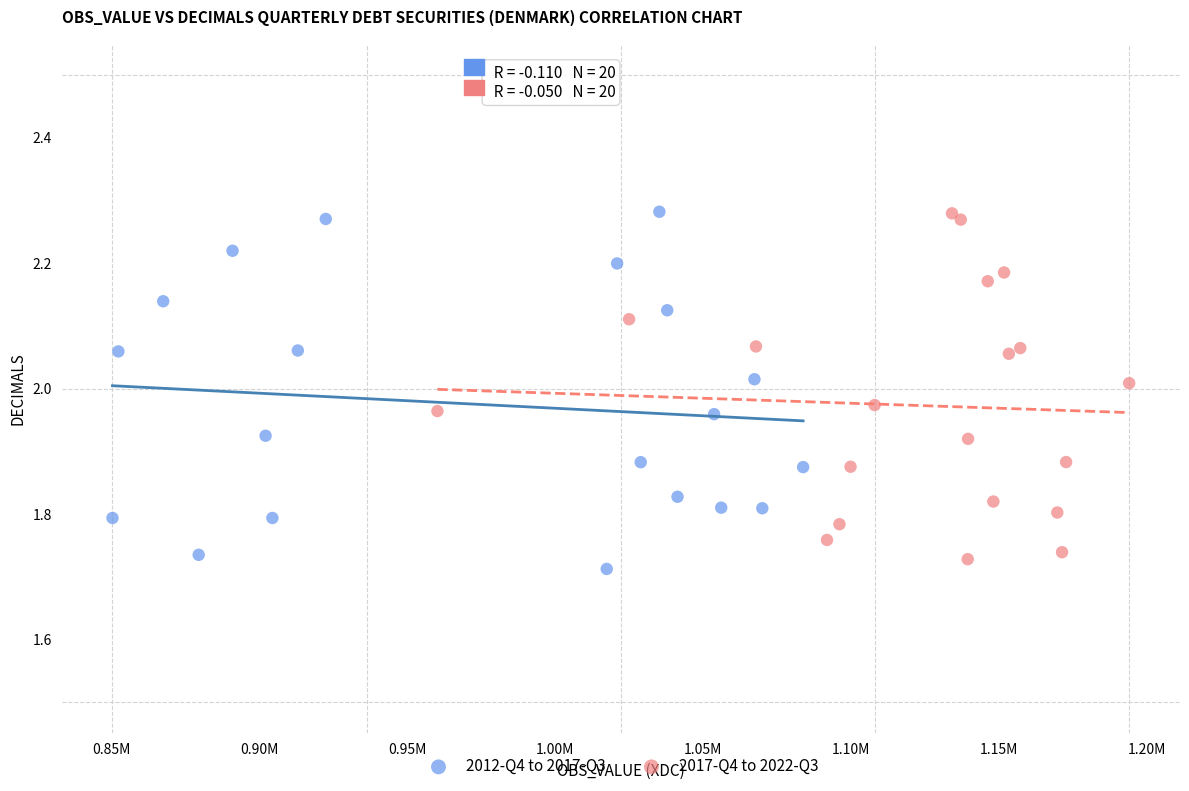

Which series contains the lowest Y value?

2012-Q4 to 2017-Q3